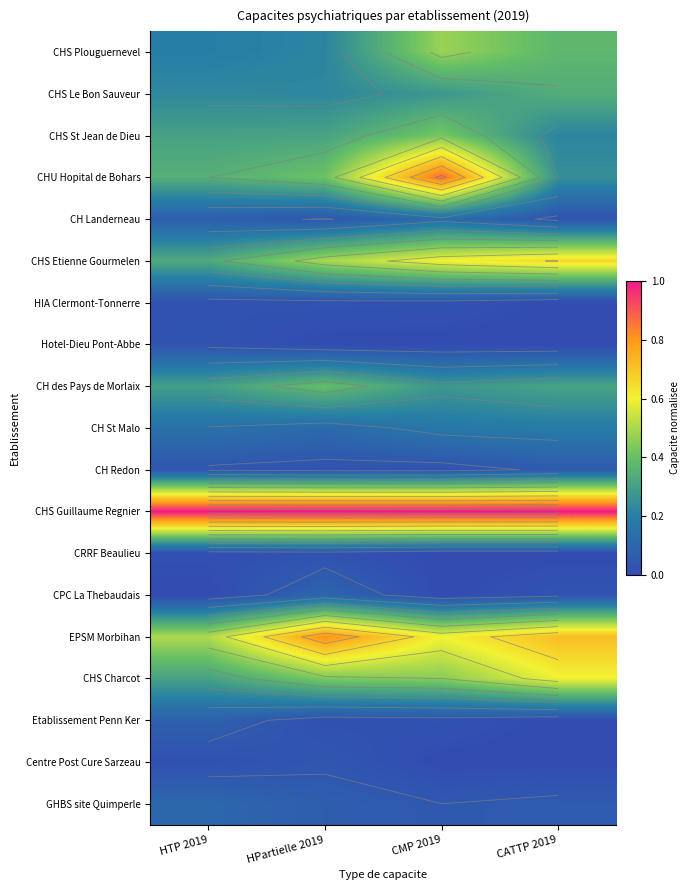

At which category is the sum across all series the highest?

CMP 2019